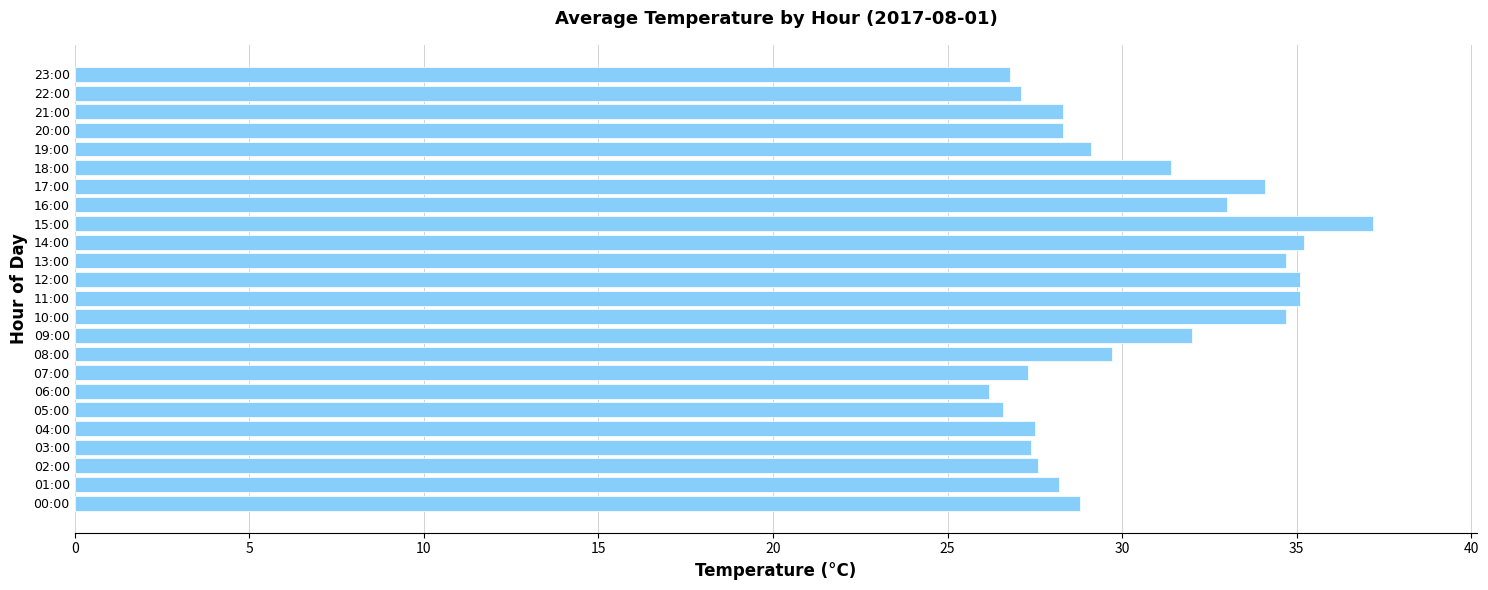

What is the average value?

30.5